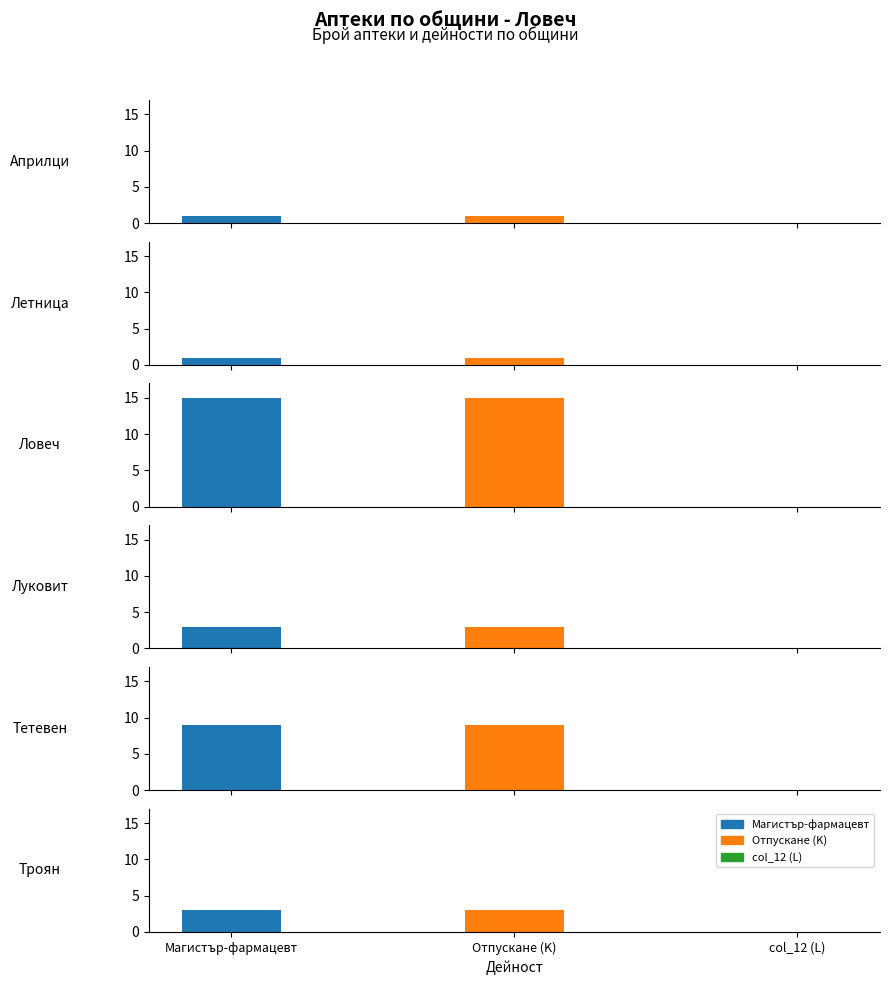

Which has a higher value, 1 or 3?

3